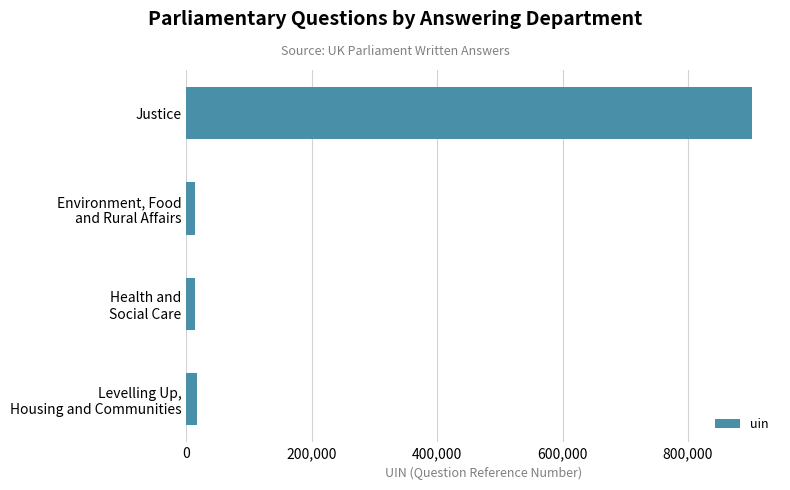

What is the difference between the maximum and minimum values?

887593